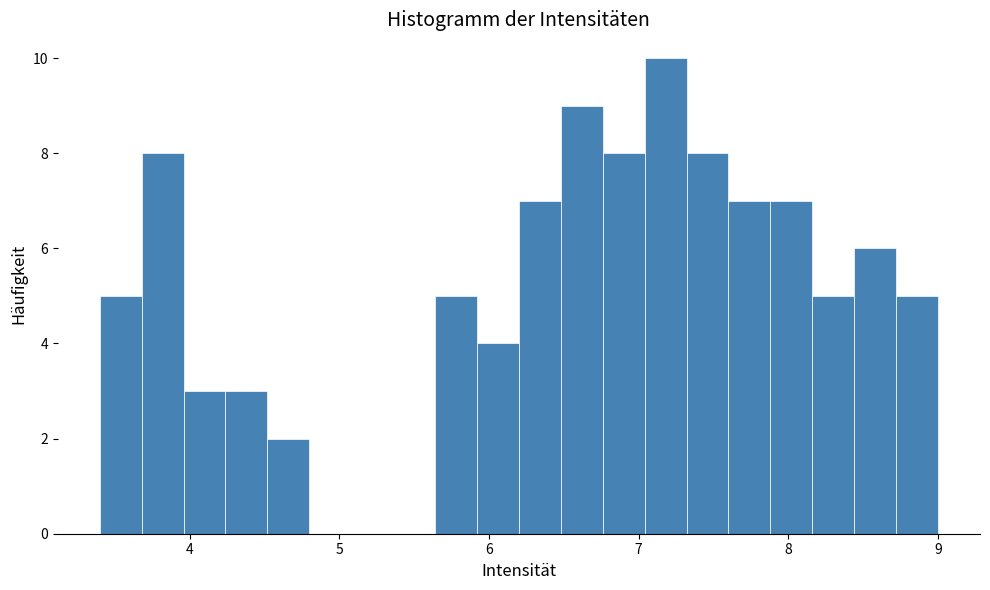

Around what value on the x-axis is the tallest bar? Give the approximate position of its centre, as read against the axis.

7.2